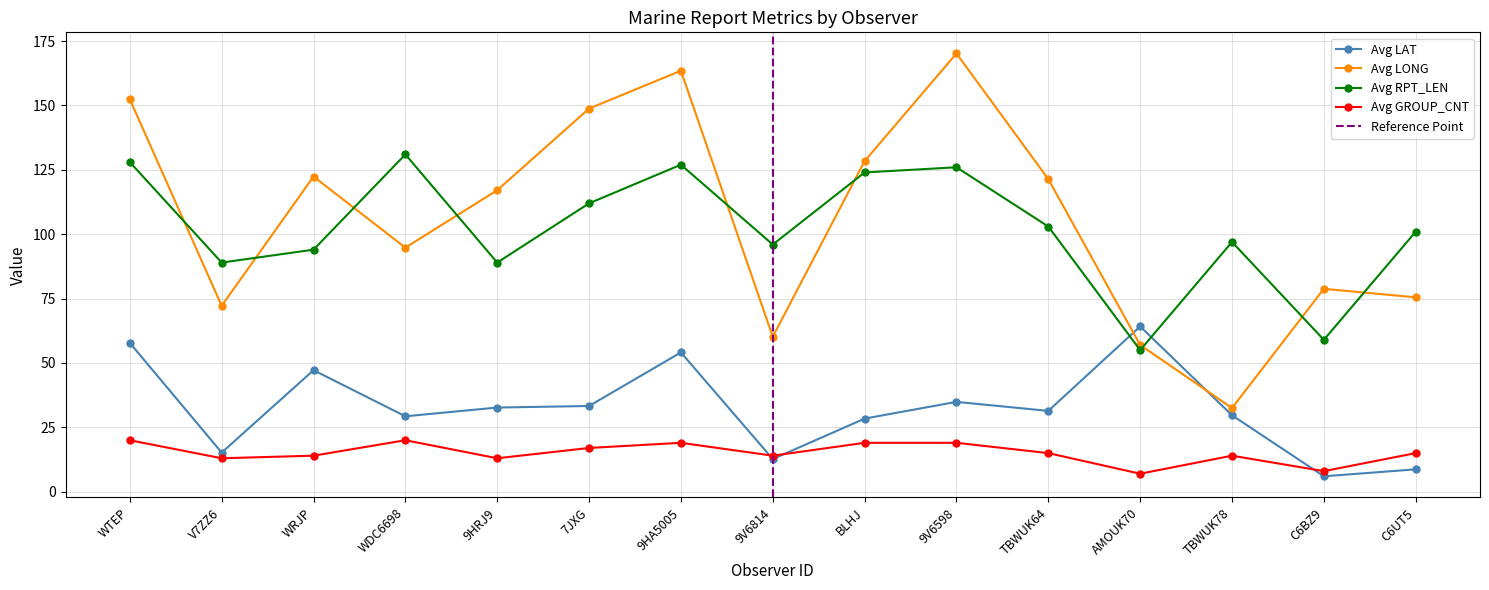

What are all the series names shown in the legend?

Avg LAT, Avg LONG, Avg RPT_LEN, Avg GROUP_CNT